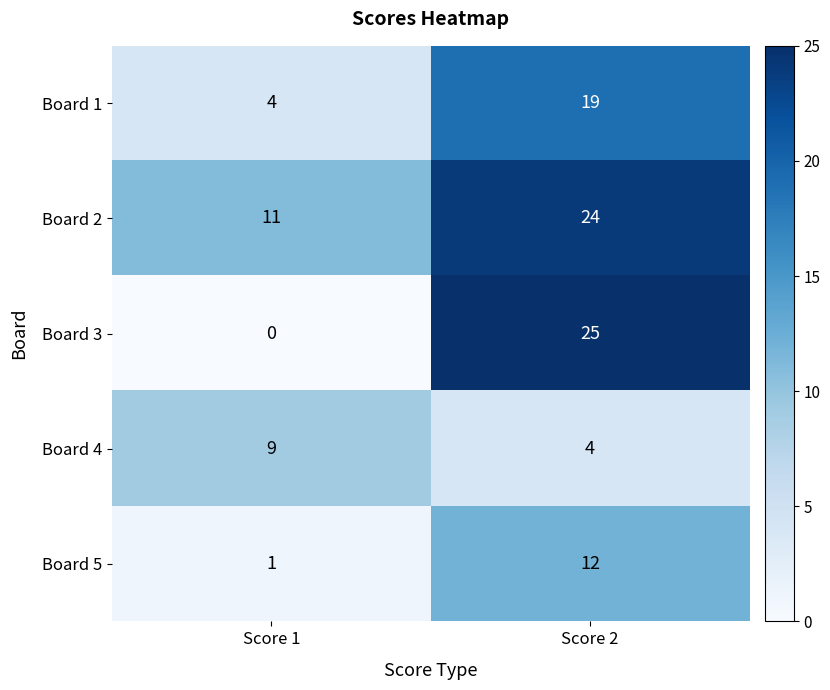

List the series in order of their peak value, lowest first.

Board 4, Board 5, Board 1, Board 2, Board 3